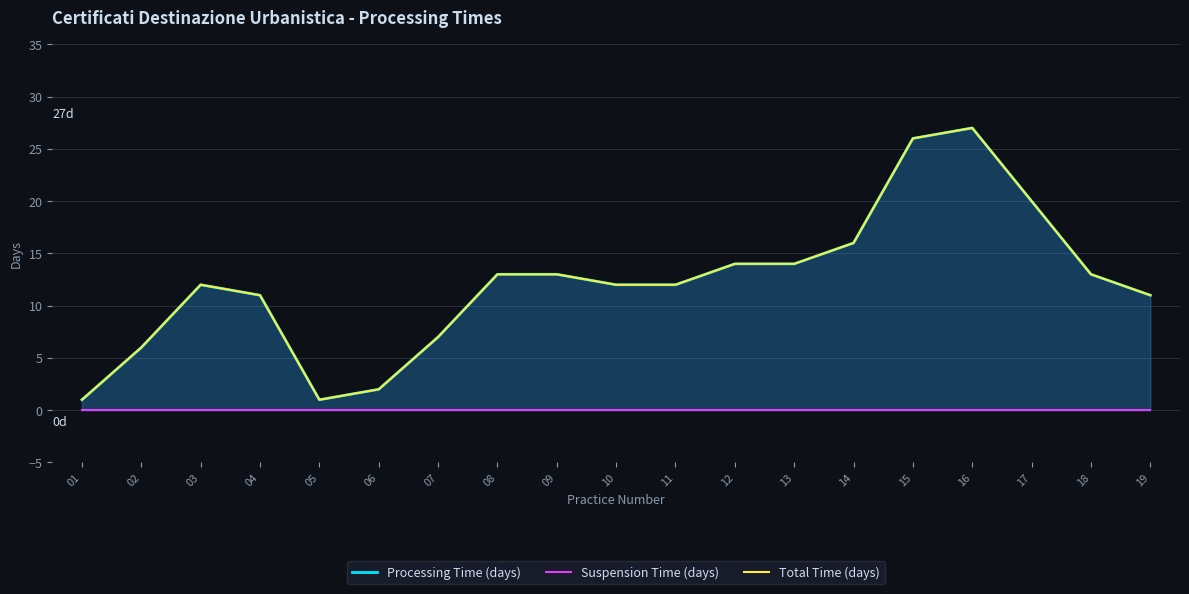

At which category is the sum across all series the highest?

16